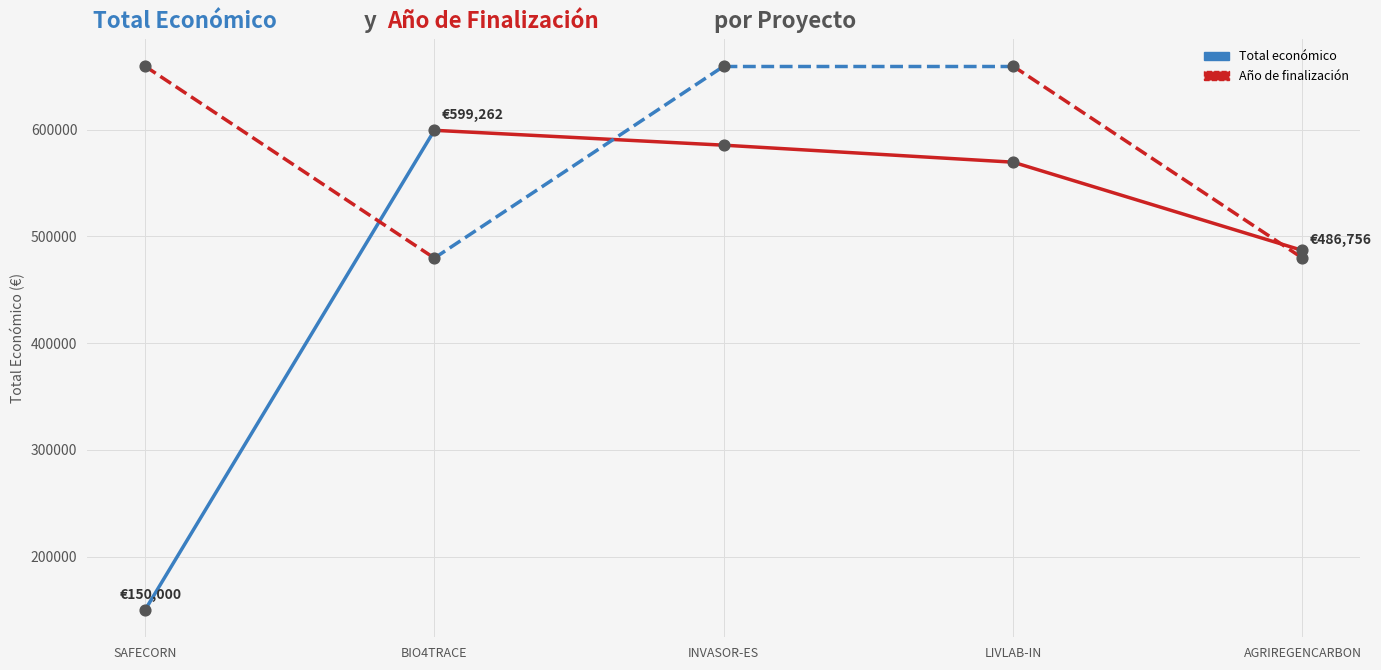

Which series has the largest total across all categories?

Año de finalización